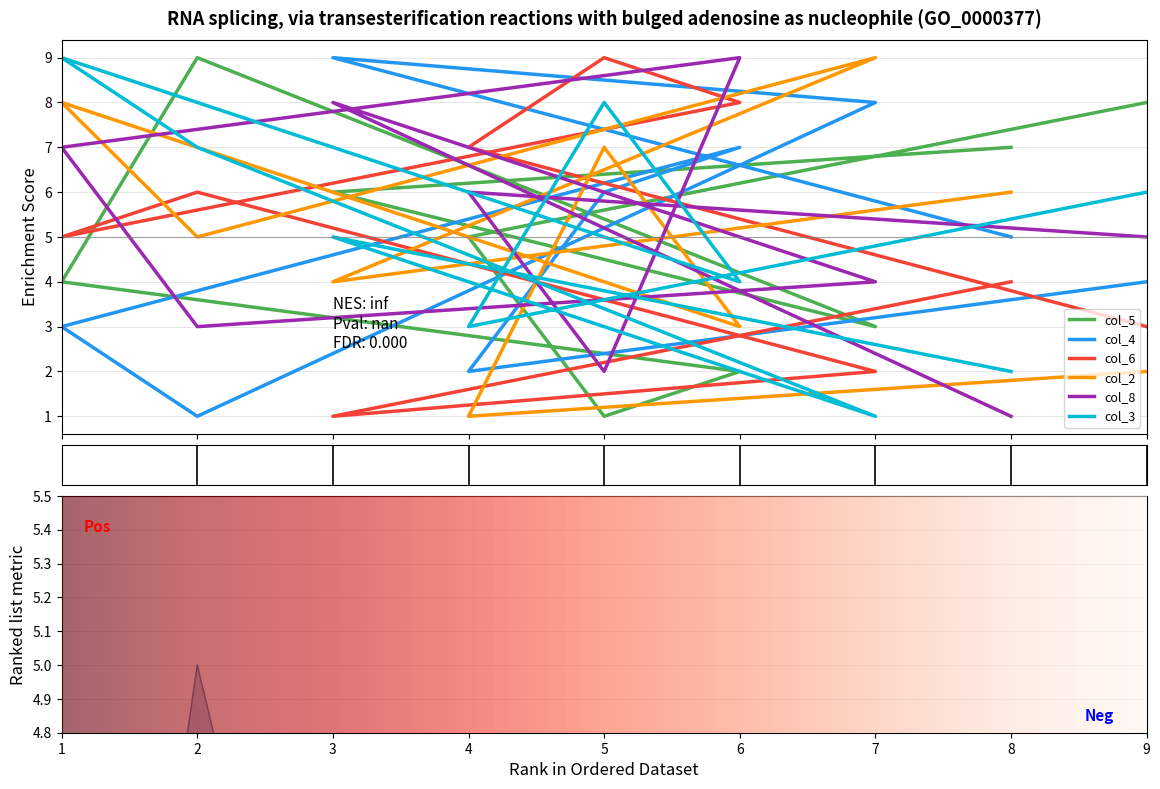

Which series changed the most between 6 and 7?

col_6